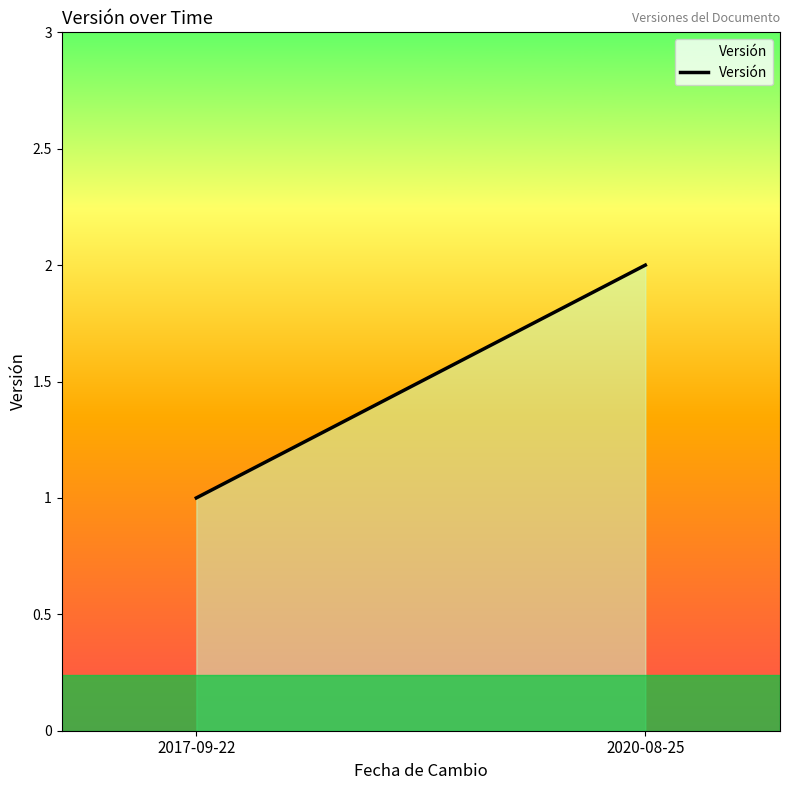

What position from the left is 2020-08-25?

2